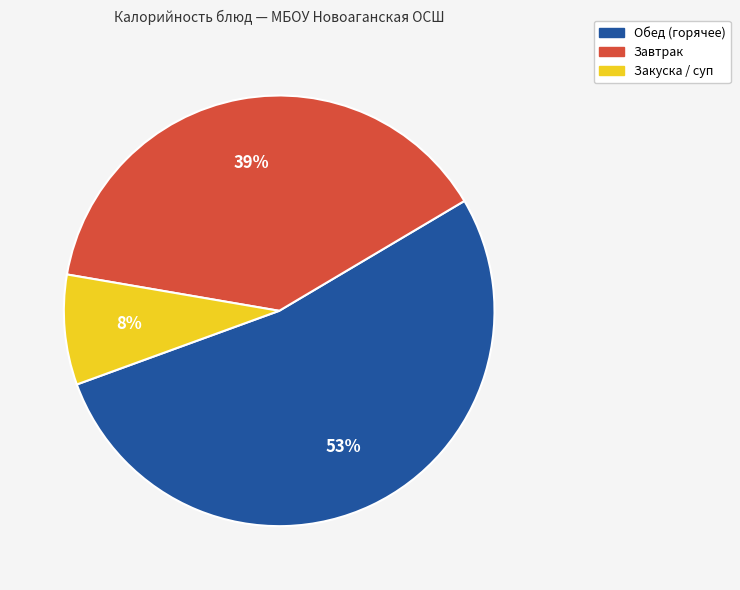

Does any single category account for the majority?

Yes